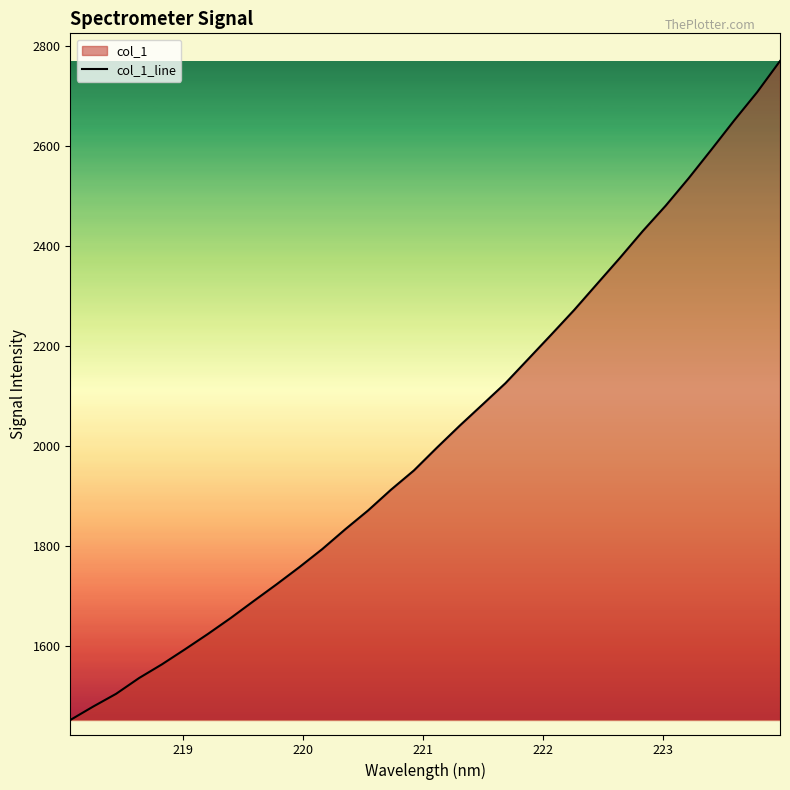

What is the greatest value displayed?

2769.8